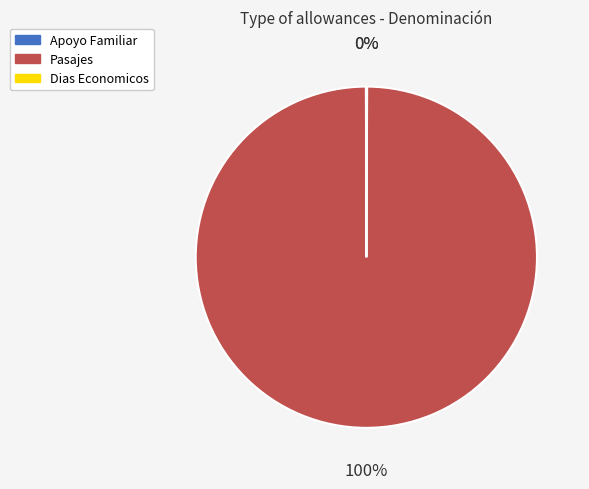

Is it true that Pasajes is 100% of the pie?

True